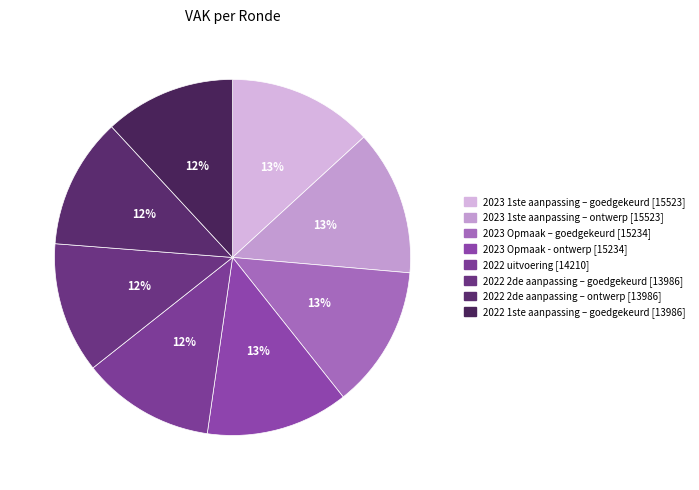

How many segments does this pie chart have?

8